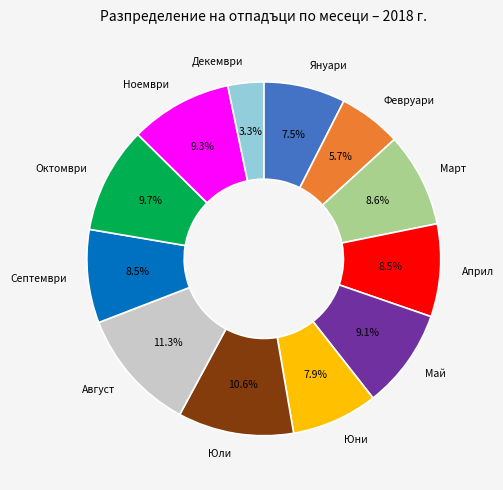

Does any single category account for the majority?

No